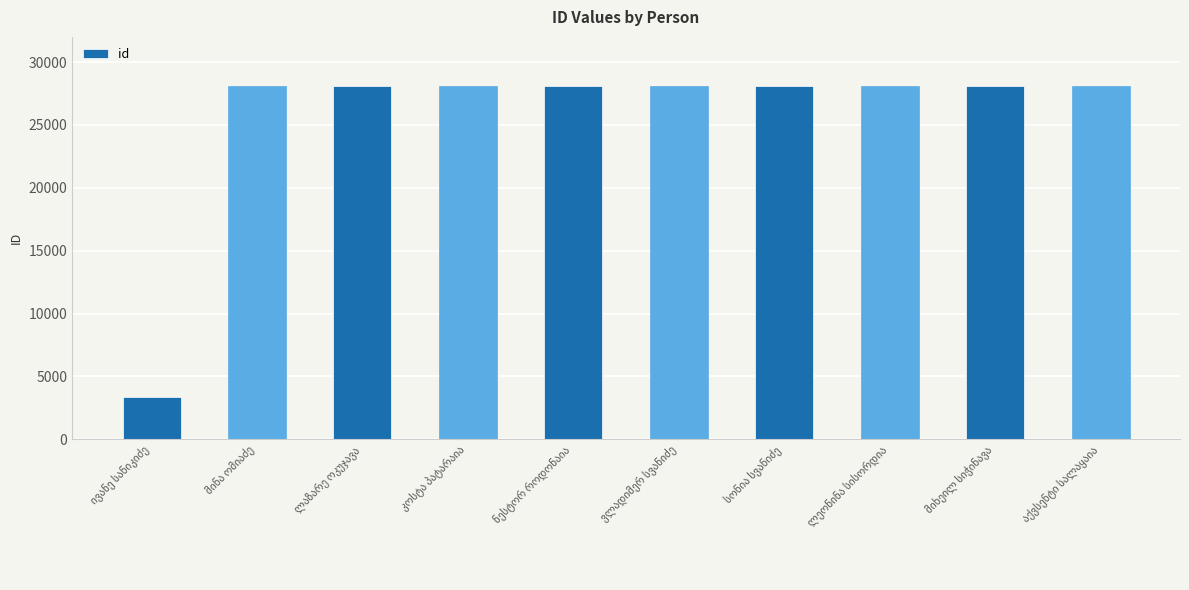

What is the greatest value displayed?

28102